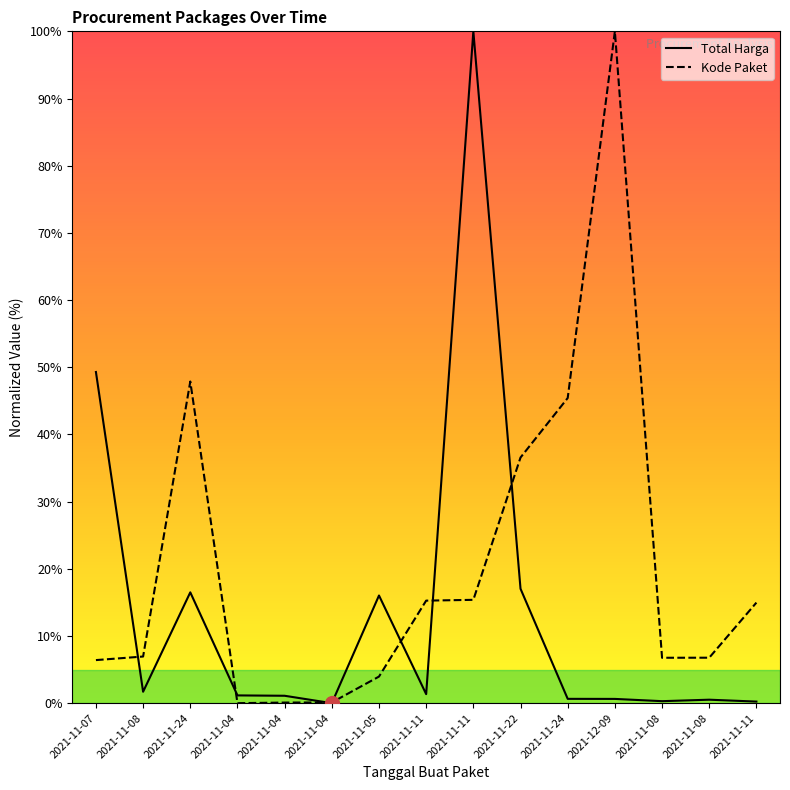

How many values in the Kode Paket series are below 6?

4